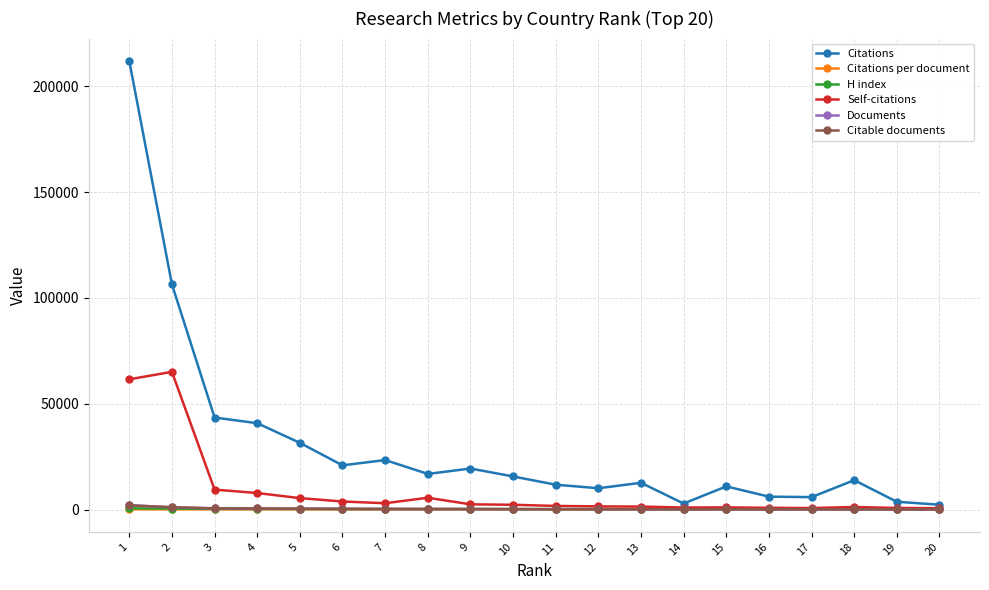

The Citations per document series shows 105.4 at 1. True or false?

True